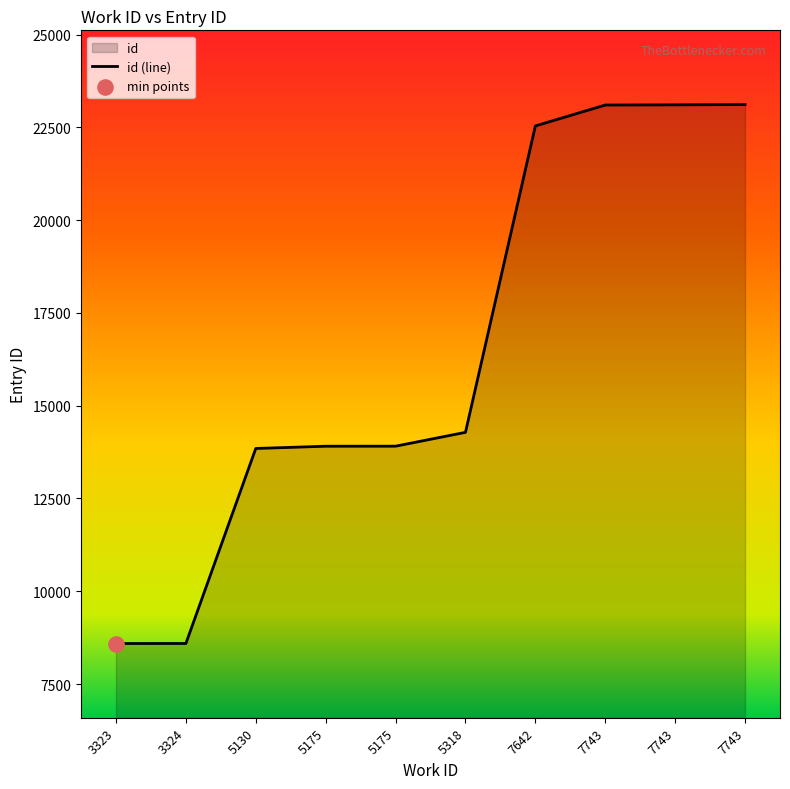

Which has a higher value, 7743 or 3324?

7743